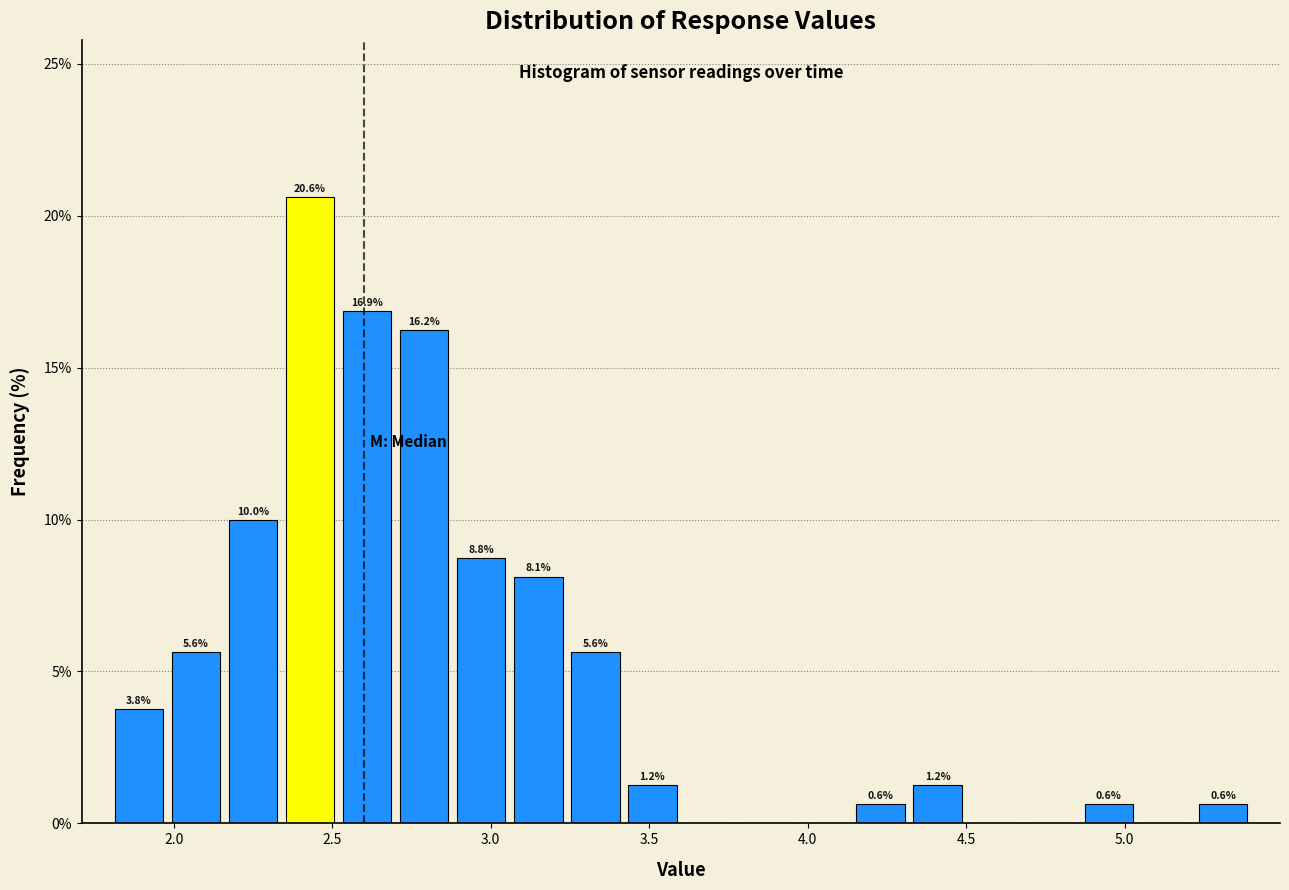

Around what value on the x-axis is the tallest bar? Give the approximate position of its centre, as read against the axis.

2.45